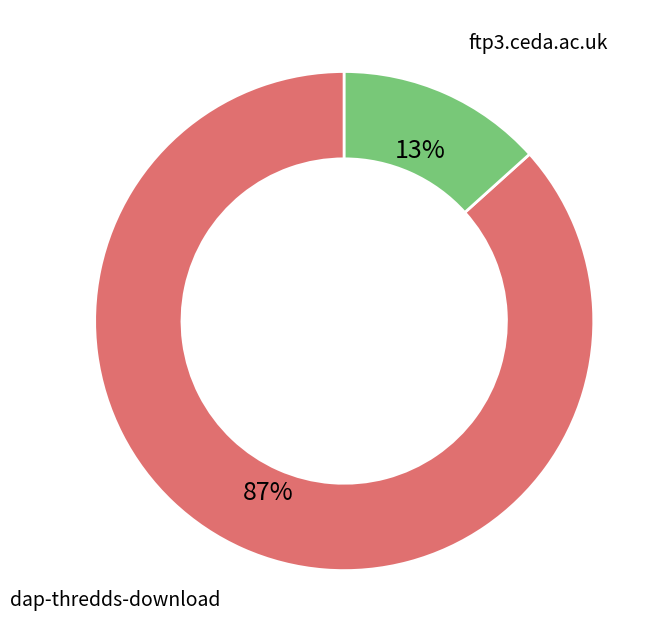

To the nearest percent, what is the average slice percentage?

50%